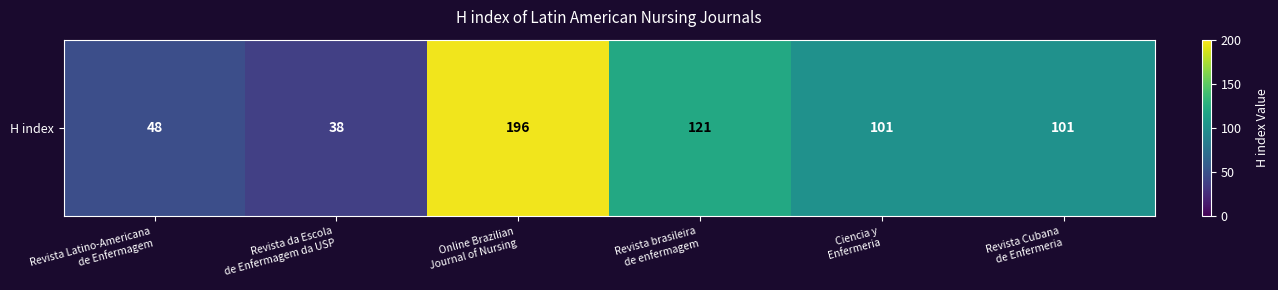

Rank the categories by value from highest to lowest.

Online Brazilian
Journal of Nursing, Revista brasileira
de enfermagem, Ciencia y
Enfermeria, Revista Cubana
de Enfermeria, Revista Latino-Americana
de Enfermagem, Revista da Escola
de Enfermagem da USP